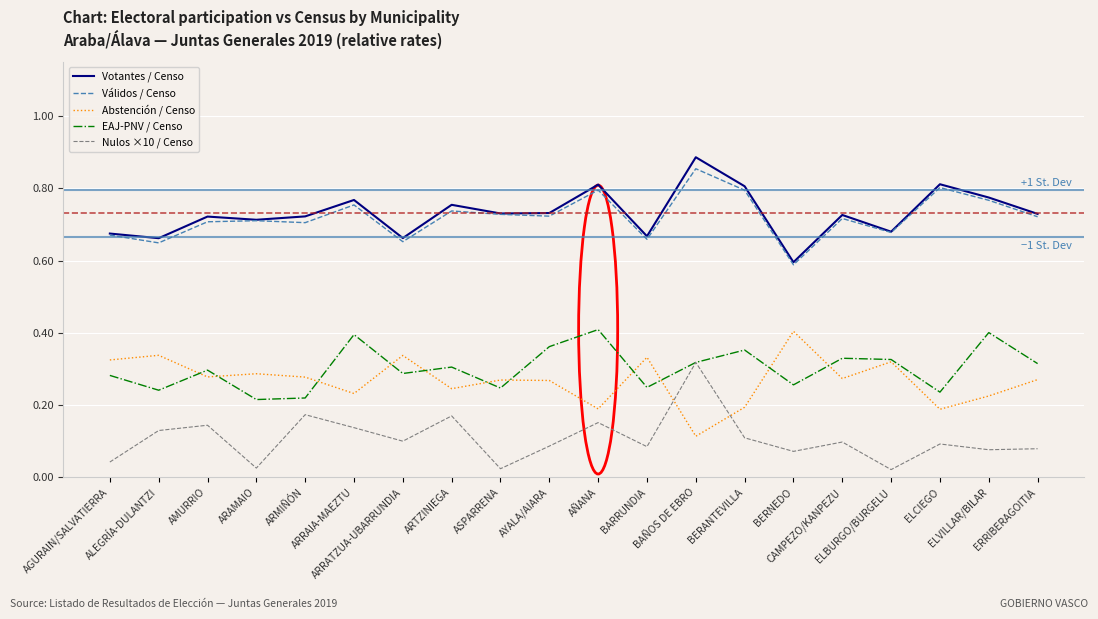

True or false: Válidos / Censo and Nulos ×10 / Censo cross at least once.

False